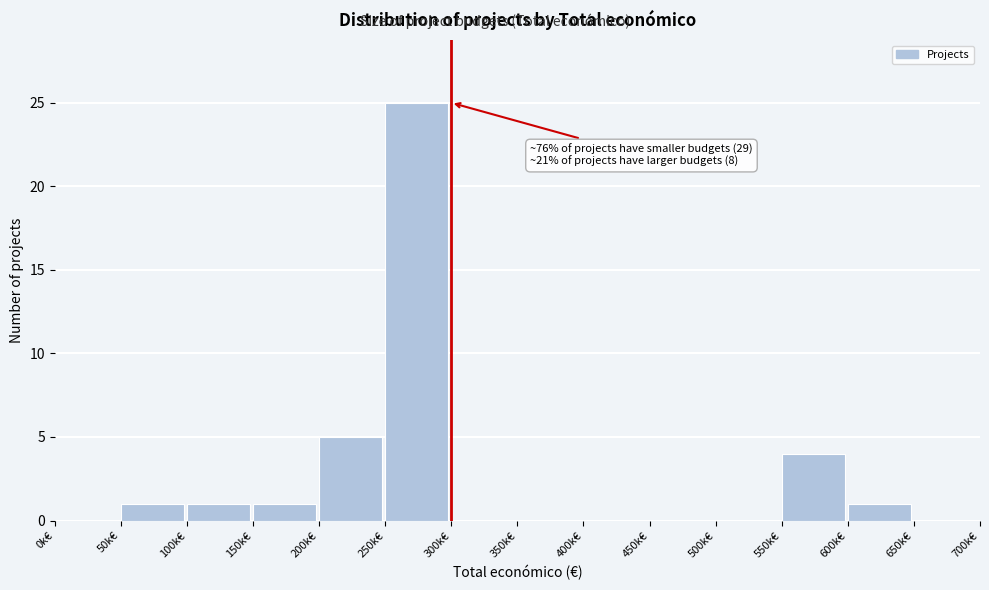

Reading left to right, what are all the values shown in this chart?

0k€=0	50k€=1	100k€=1	150k€=1	200k€=5	250k€=25	300k€=0	350k€=0	400k€=0	450k€=0	500k€=0	550k€=4	600k€=1	650k€=0